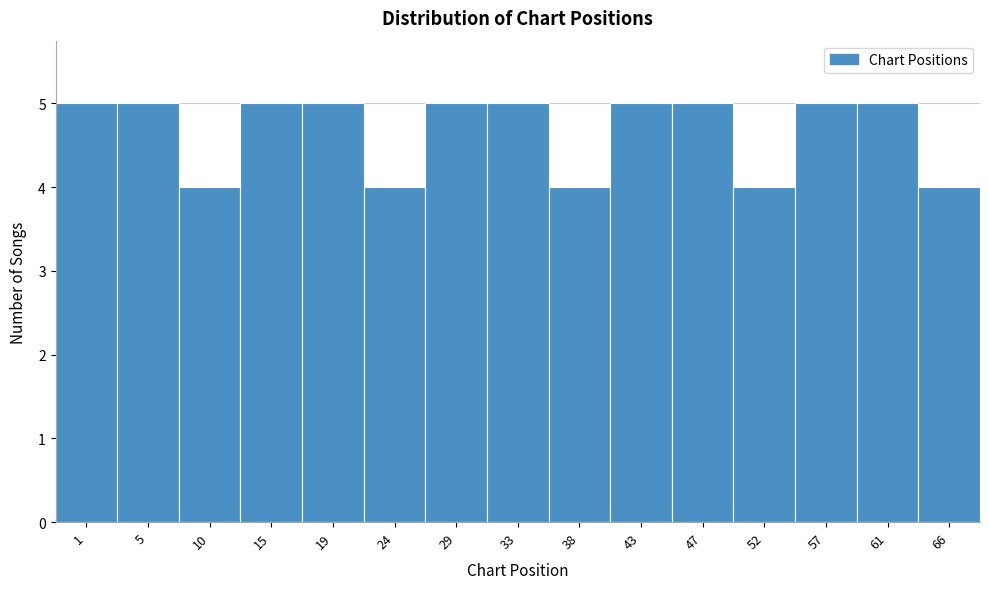

Reading left to right, what are all the values shown in this chart?

5	5	4	5	5	4	5	5	4	5	5	4	5	5	4